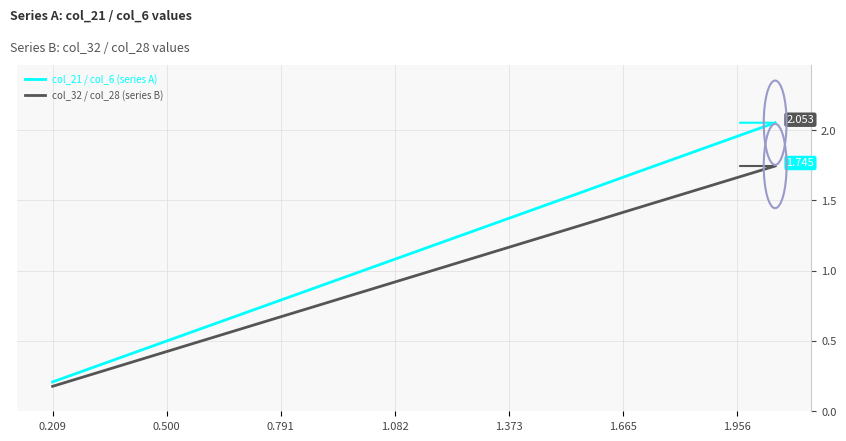

What is the label of the 6th point from the left?

1.665